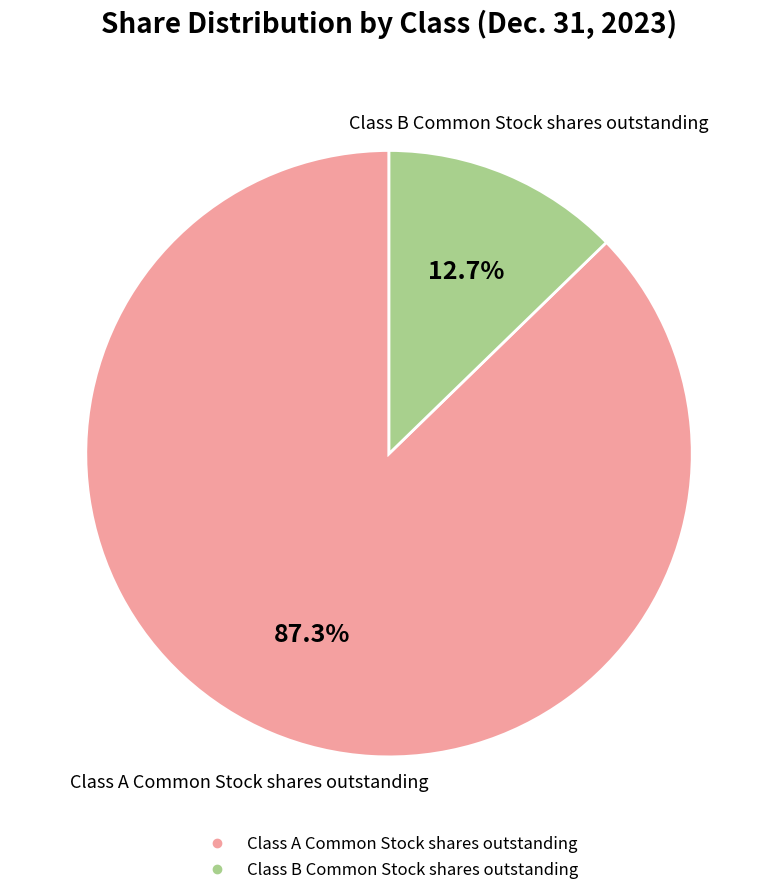

Rank the categories by value from lowest to highest.

Class B Common Stock shares outstanding, Class A Common Stock shares outstanding